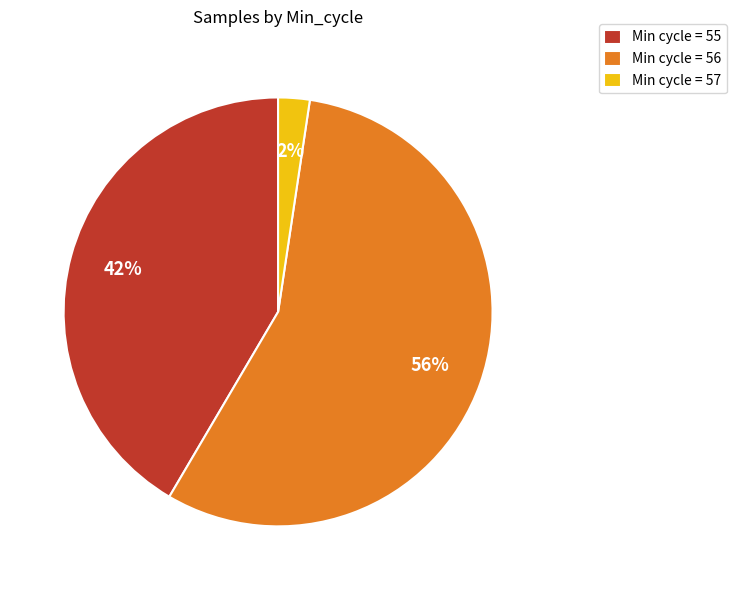

How many slices are in this pie chart?

3